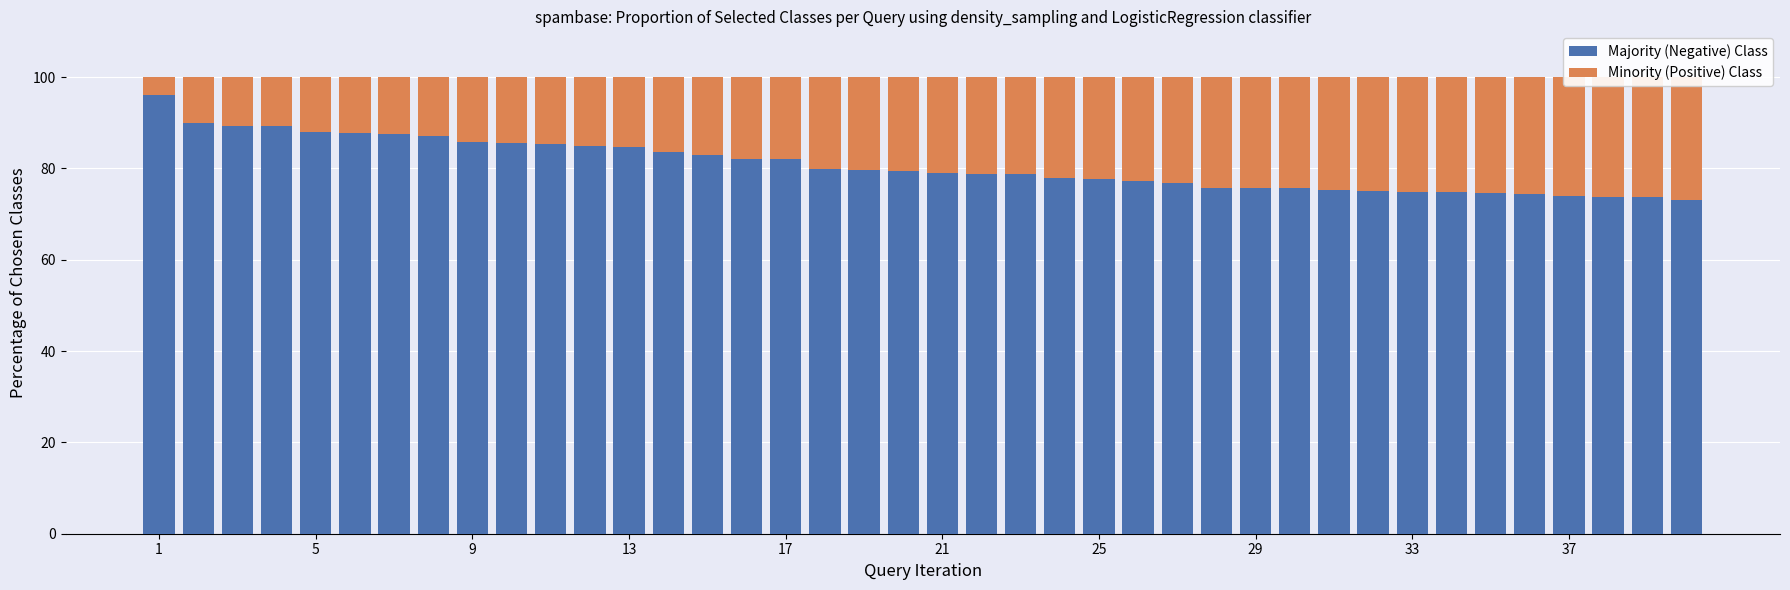

The value of Majority (Negative) Class at 29 is 32.9. True or false?

False